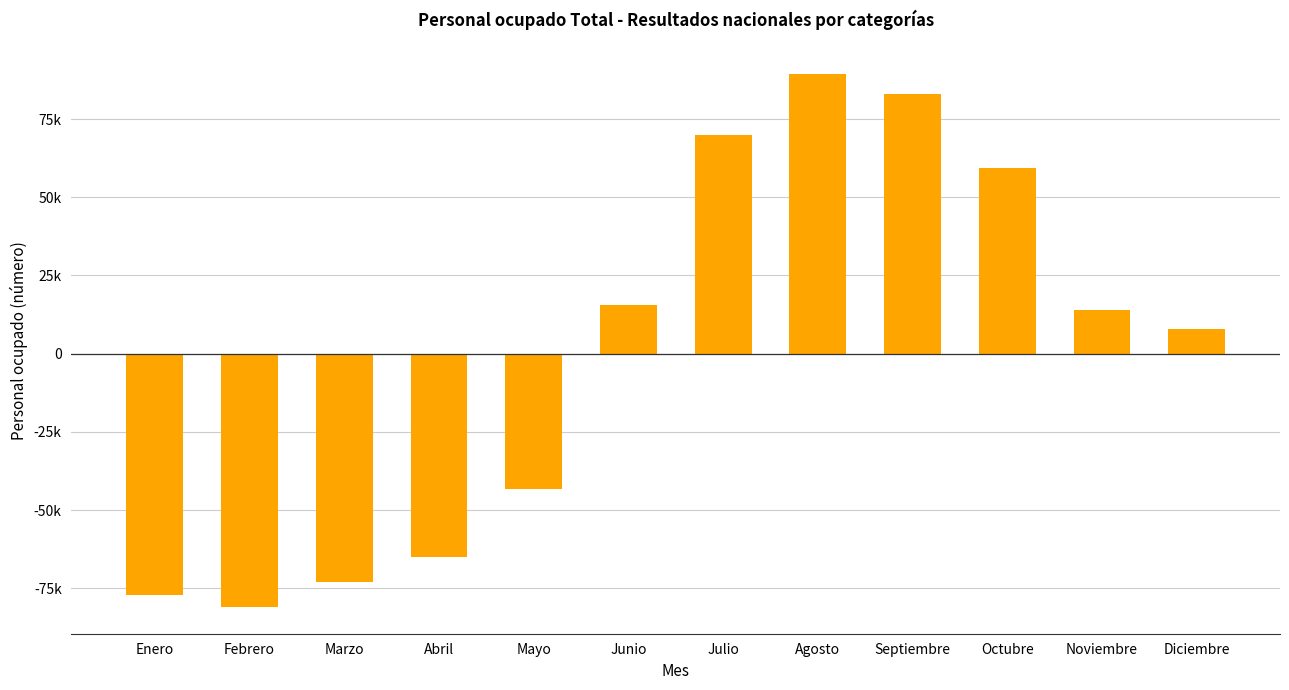

Are the bars horizontal?

No